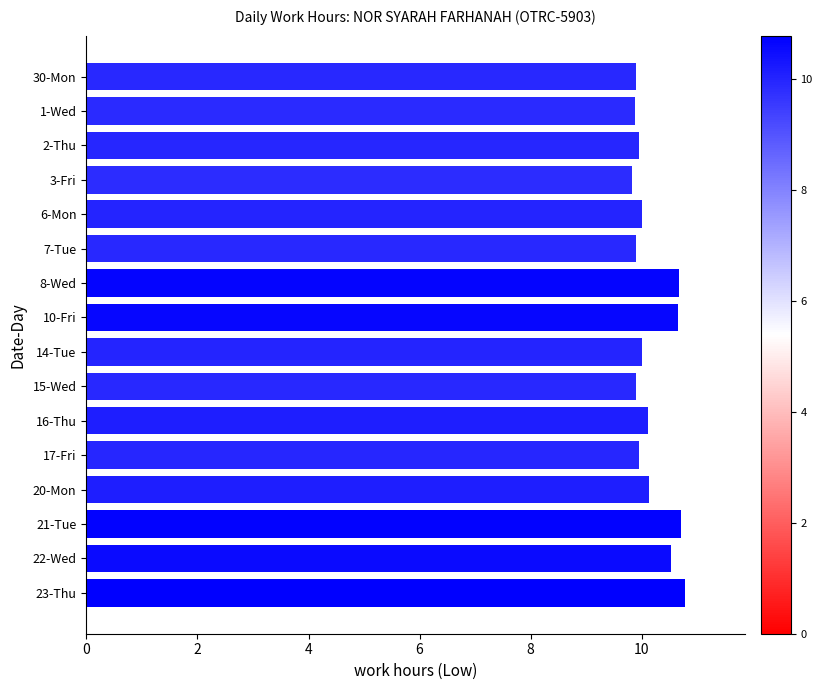

What is the difference between the maximum and minimum values?

1.0